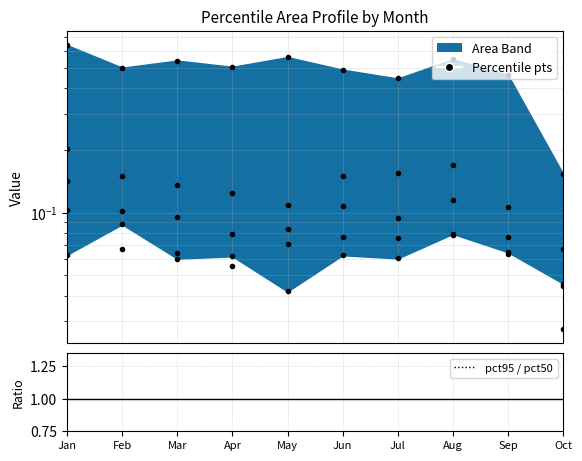

Reading left to right, extract all data points from this chart.

pct95: 0.6	0.5	0.5	0.5	0.6	0.5	0.4	0.5	0.5	0.2
pct75: 0.2	0.2	0.1	0.1	0.1	0.1	0.2	0.2	0.1	0.1
pct50: 0.1	0.1	0.1	0.1	0.1	0.1	0.1	0.1	0.1	0.0
pct25: 0.1	0.1	0.1	0.1	0.1	0.1	0.1	0.1	0.1	0.0
pct05: 0.1	0.1	0.1	0.1	0.0	0.1	0.1	0.1	0.1	0.0
pct95 / pct50: 4.5	4.9	5.6	6.4	6.7	4.5	4.7	4.7	6.1	3.5